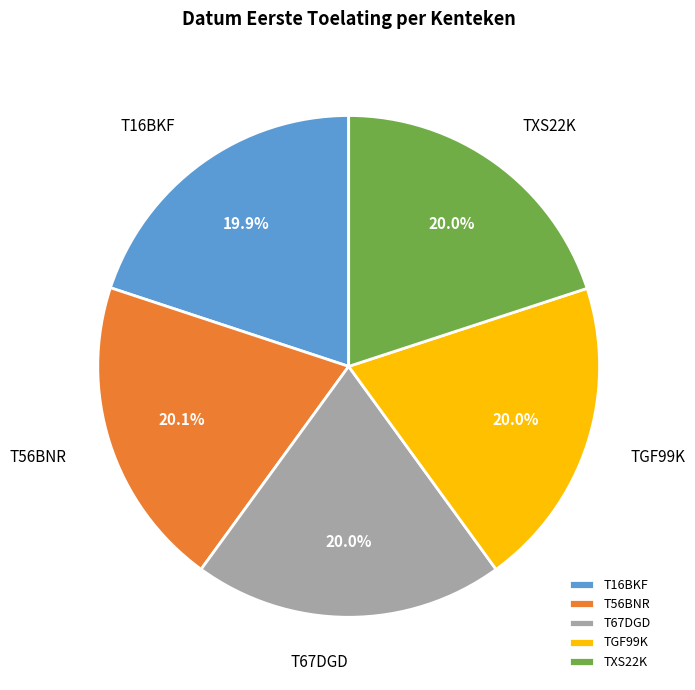

Does T67DGD account for over 50% of the chart?

No